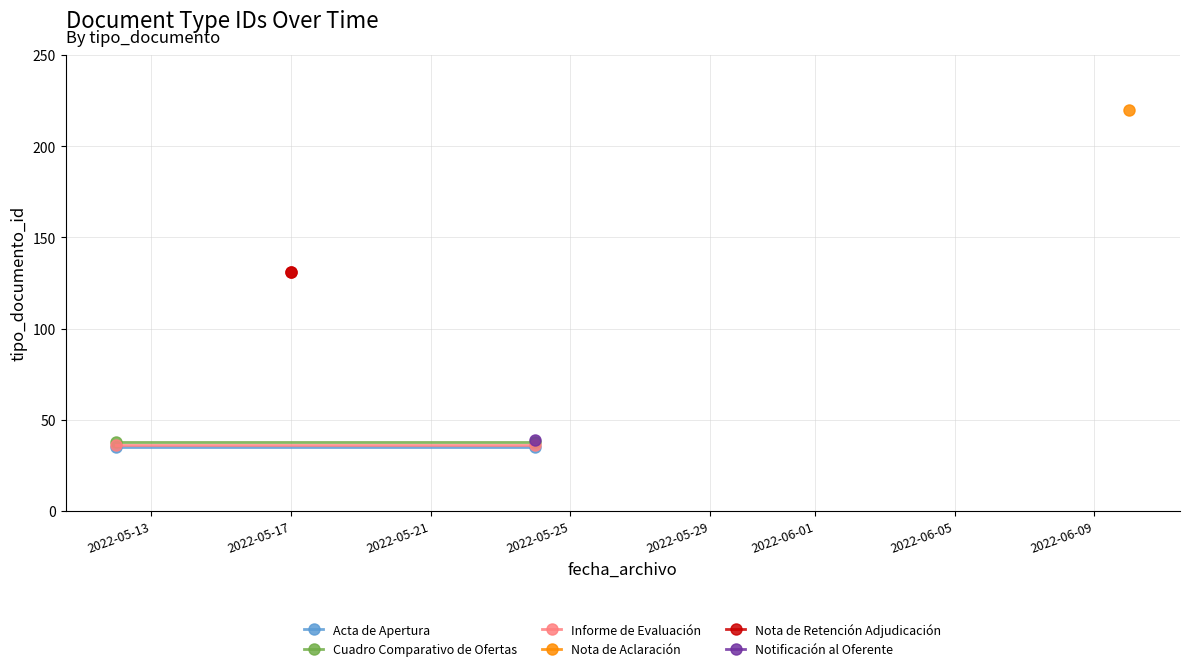

At which label does Cuadro Comparativo de Ofertas reach its peak?

2022-05-13